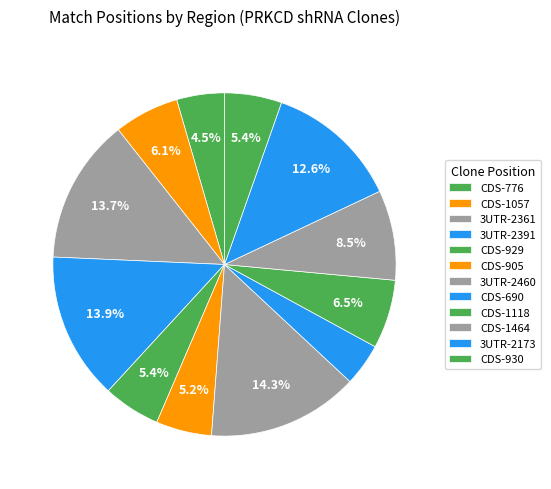

Does any single category account for the majority?

No